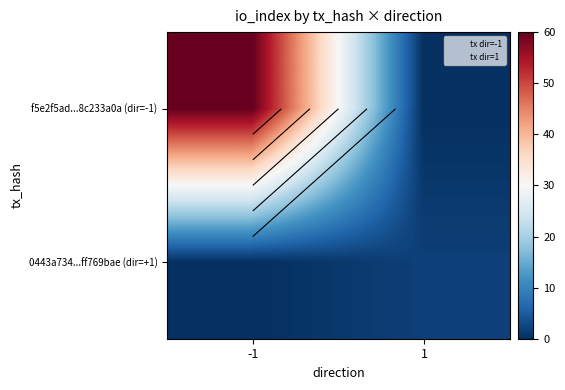

List the labels in order of 0443a734...ff769bae (dir=+1) value, smallest first.

-1, 1